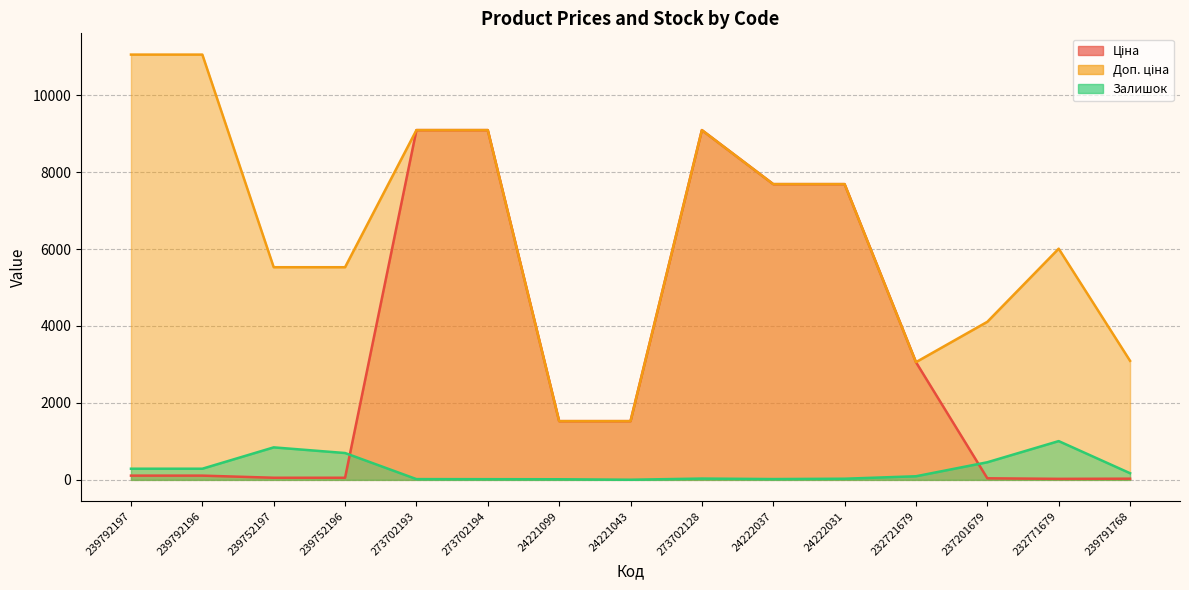

What is the minimum value for Ціна?

26.7